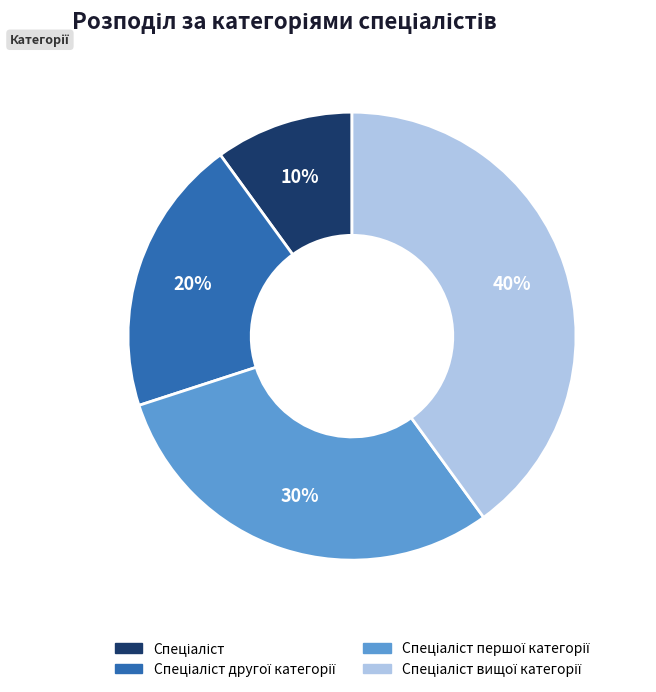

Is there a majority slice in this chart?

No